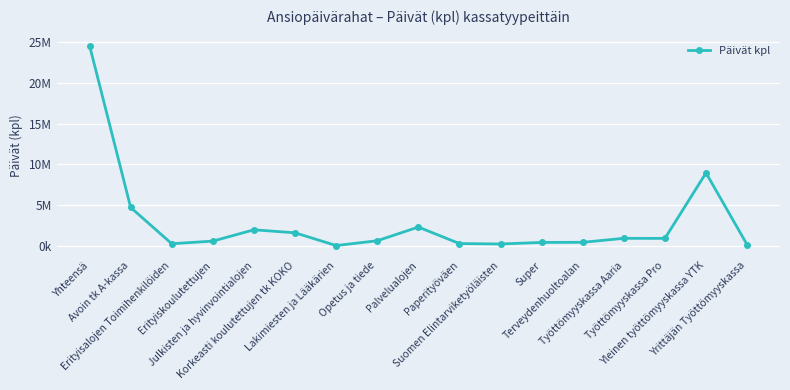

Is it true that the value at Yhteensä is 24551574?

True